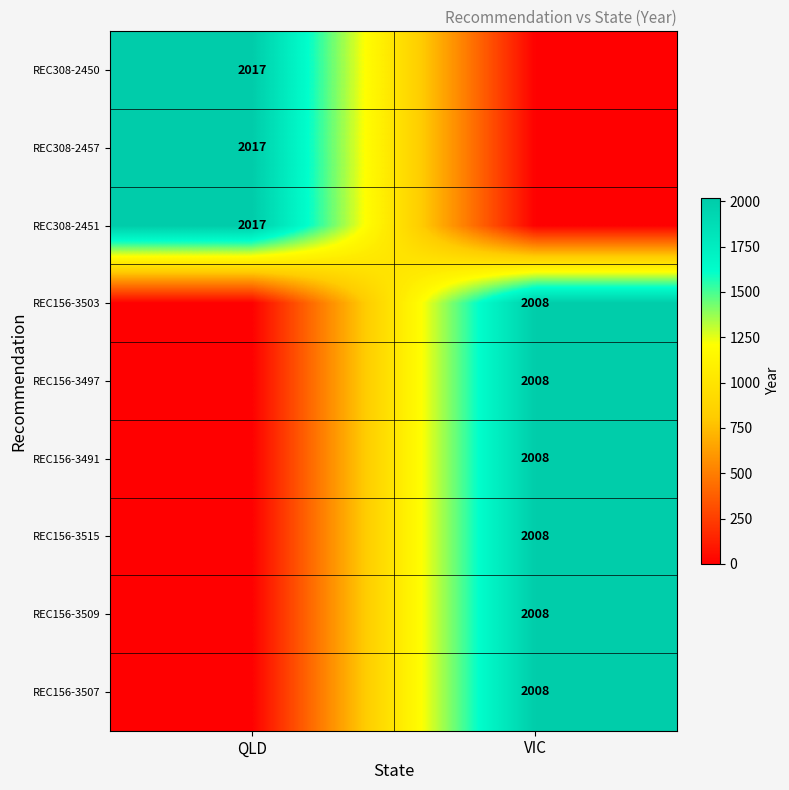

Is it true that REC156-3507 equals 2008 at VIC?

True